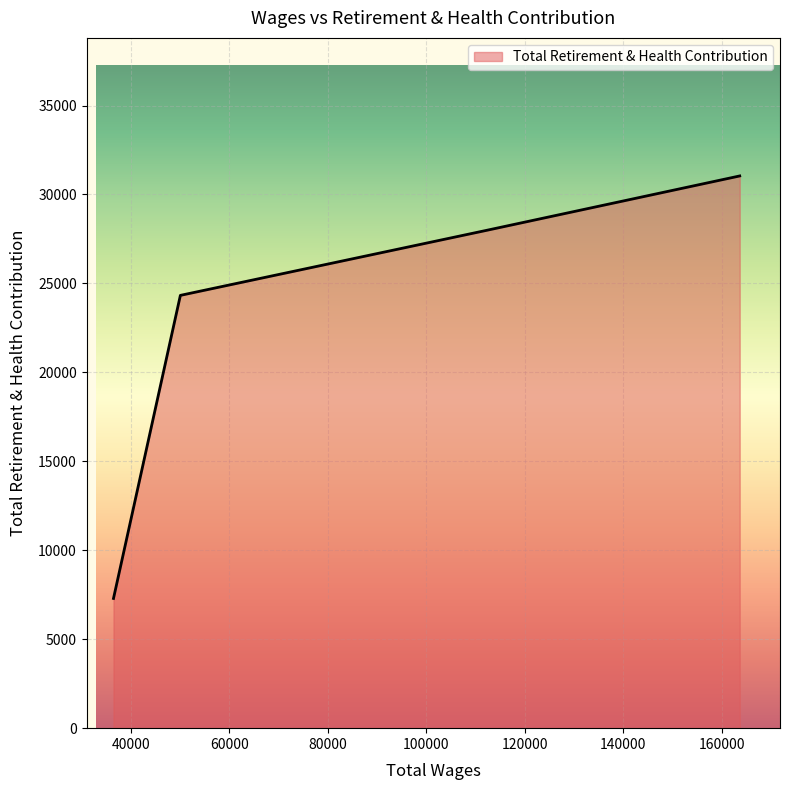

How many lines are shown in the chart?

1